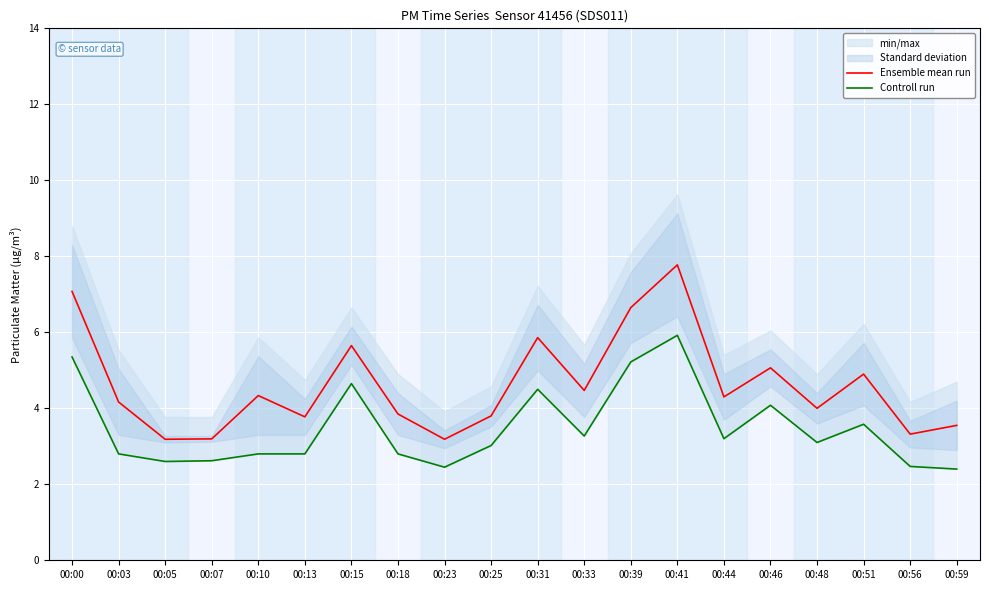

How many data points in Ensemble mean run are above 4?

11